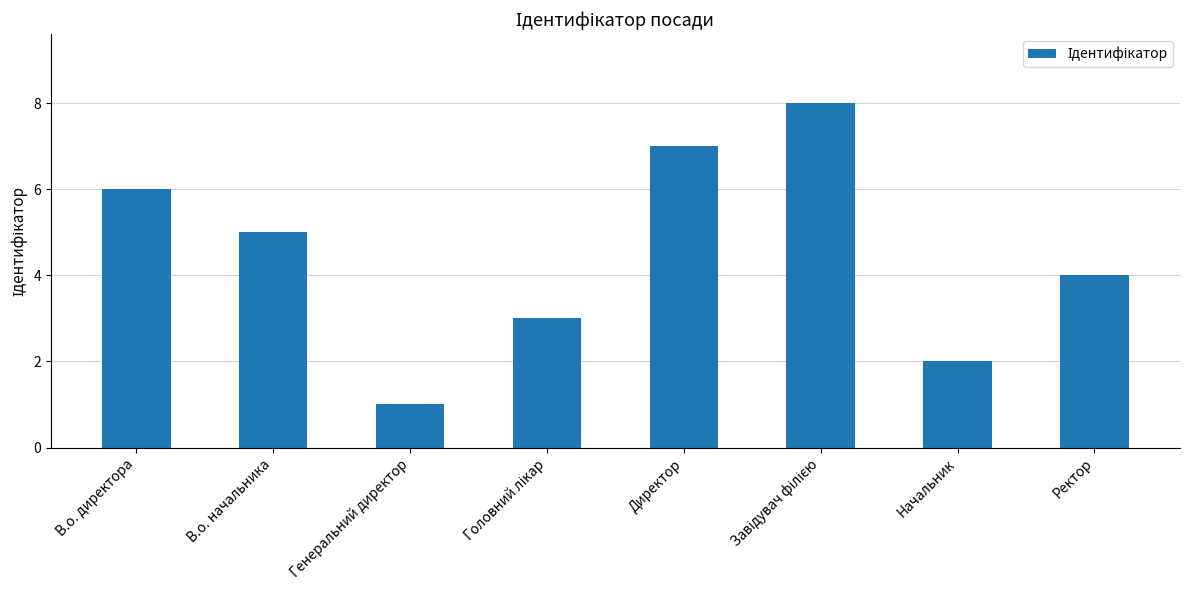

Are the bars horizontal?

No